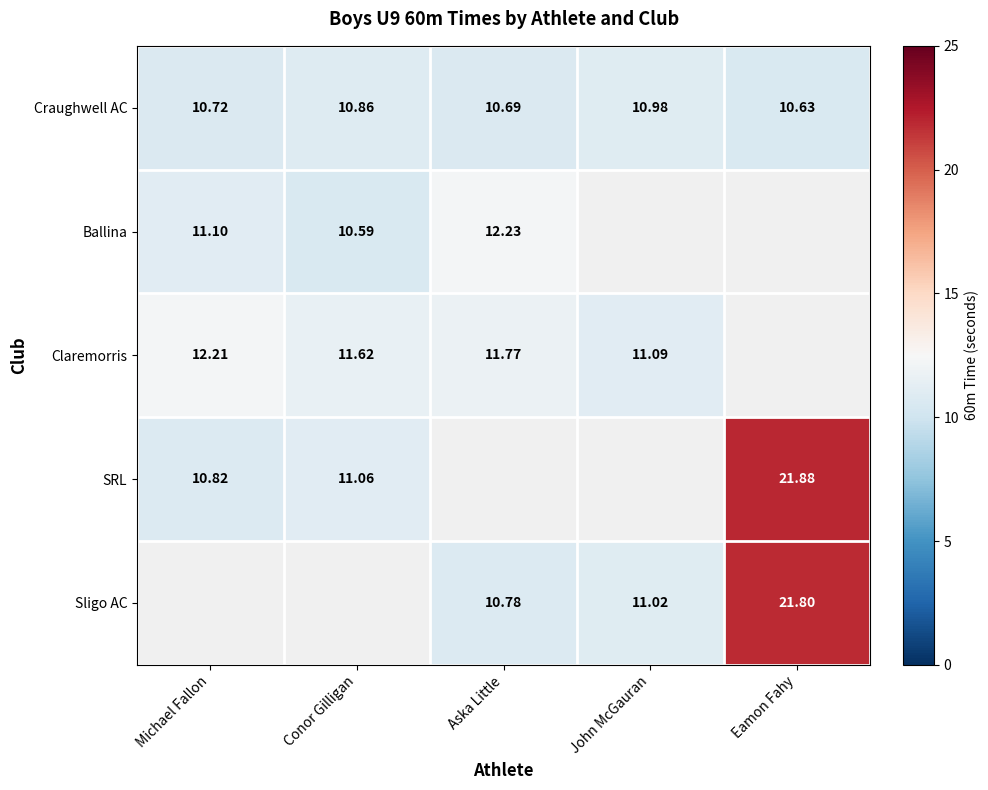

Is it true that Craughwell AC equals 19.2 at Conor Gilligan?

False